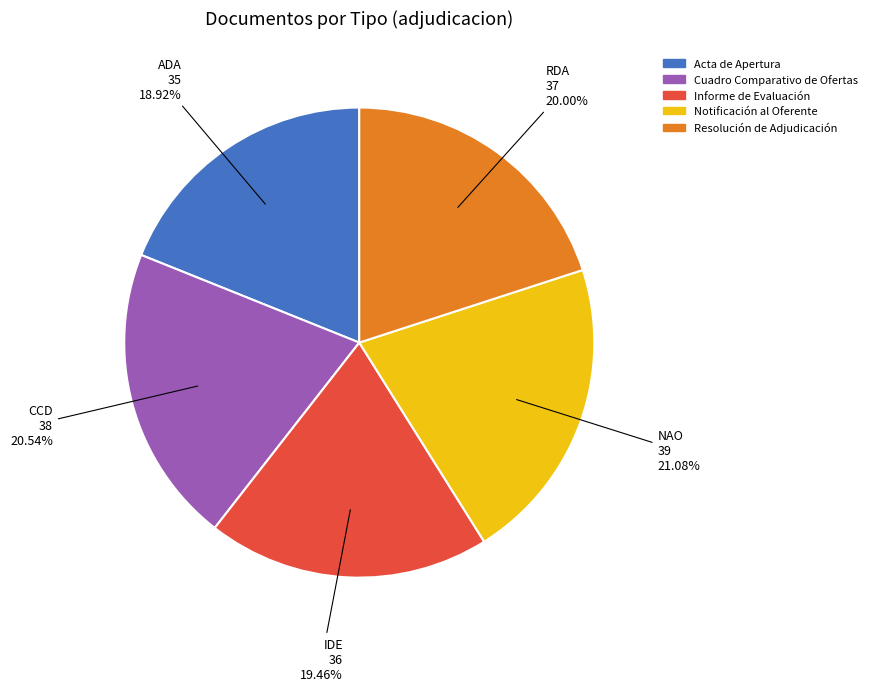

Is there any slice that represents more than half of the pie?

No